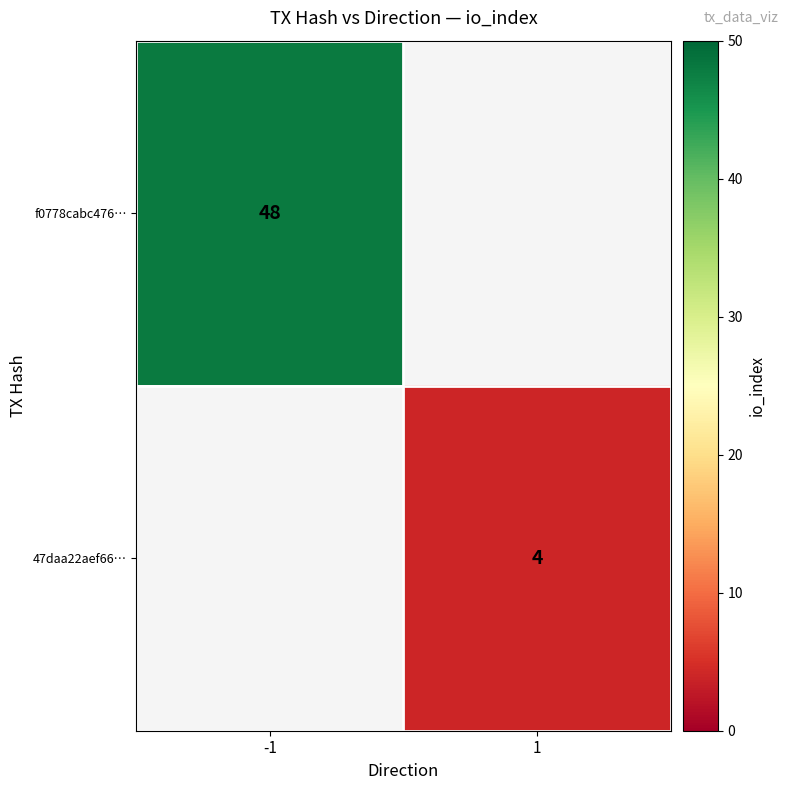

The 47daa22aef66… series shows 4 at 1. True or false?

True